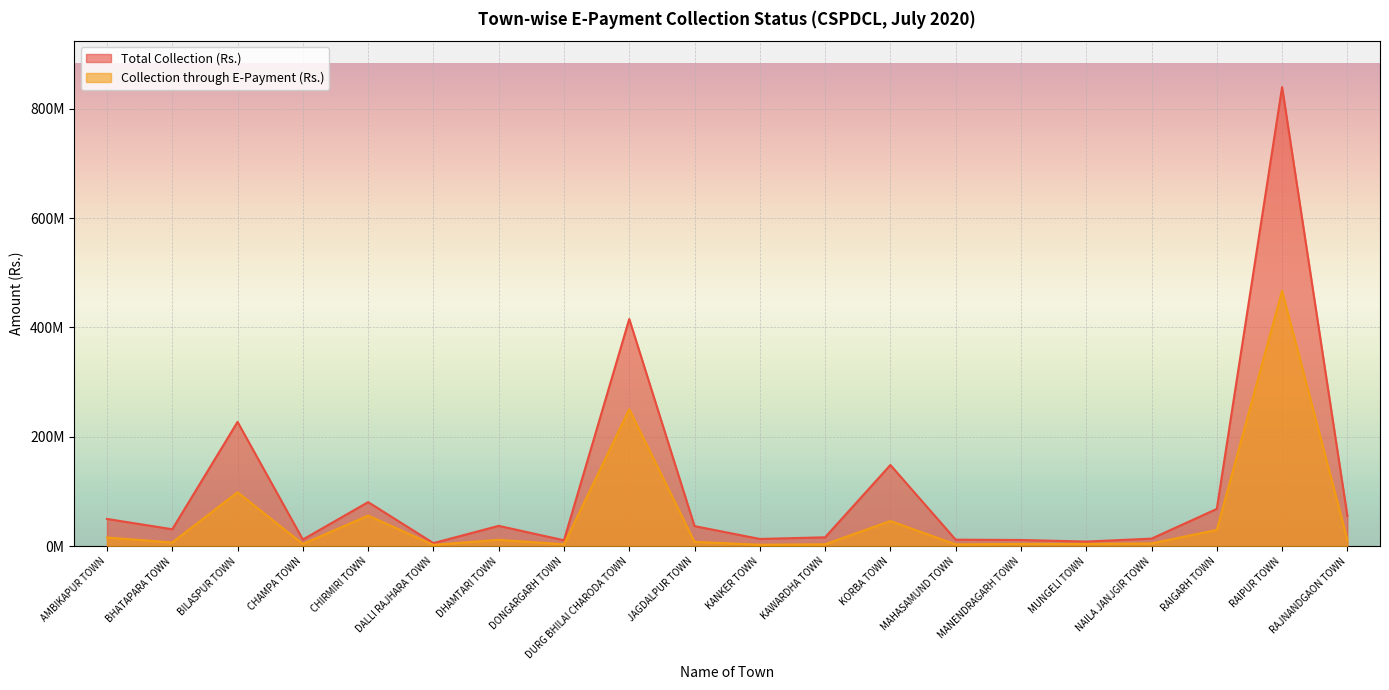

True or false: Total Collection (Rs.) and Collection through E-Payment (Rs.) intersect in this chart.

False